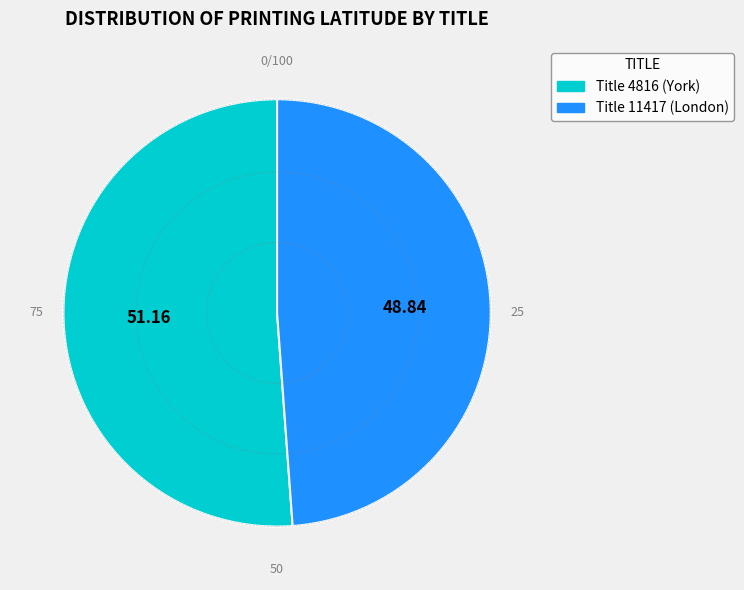

Is there any slice that represents more than half of the pie?

Yes